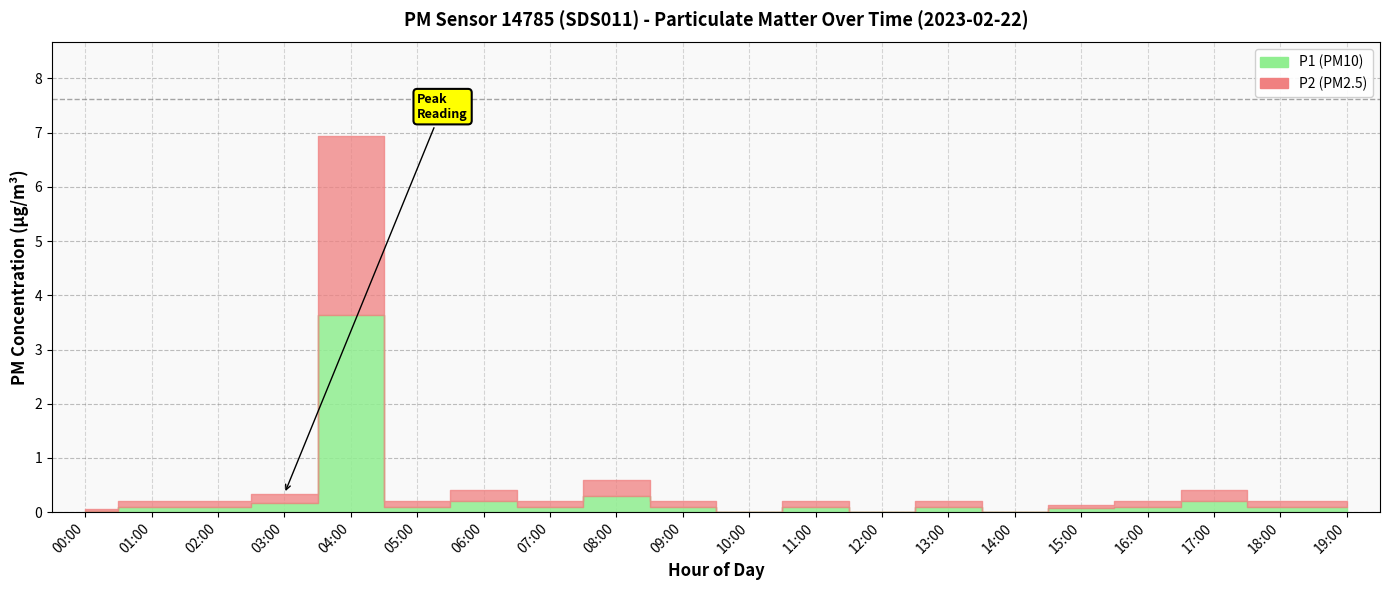

Between 01:00 and 08:00, which is larger?

08:00